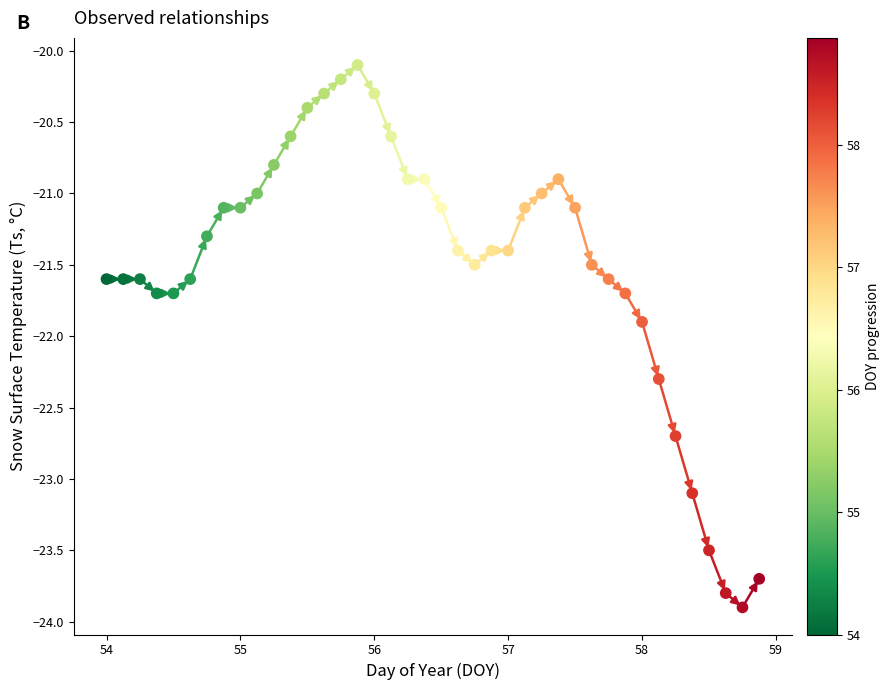

What is the range of X values (max minus min)?

4.9